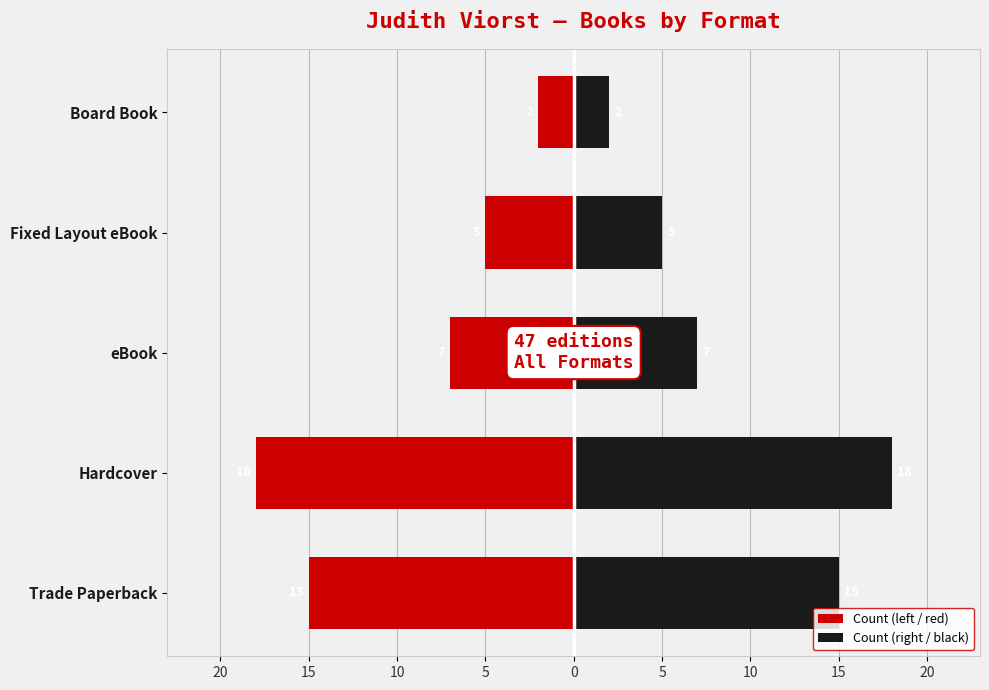

Are the bars horizontal?

Yes